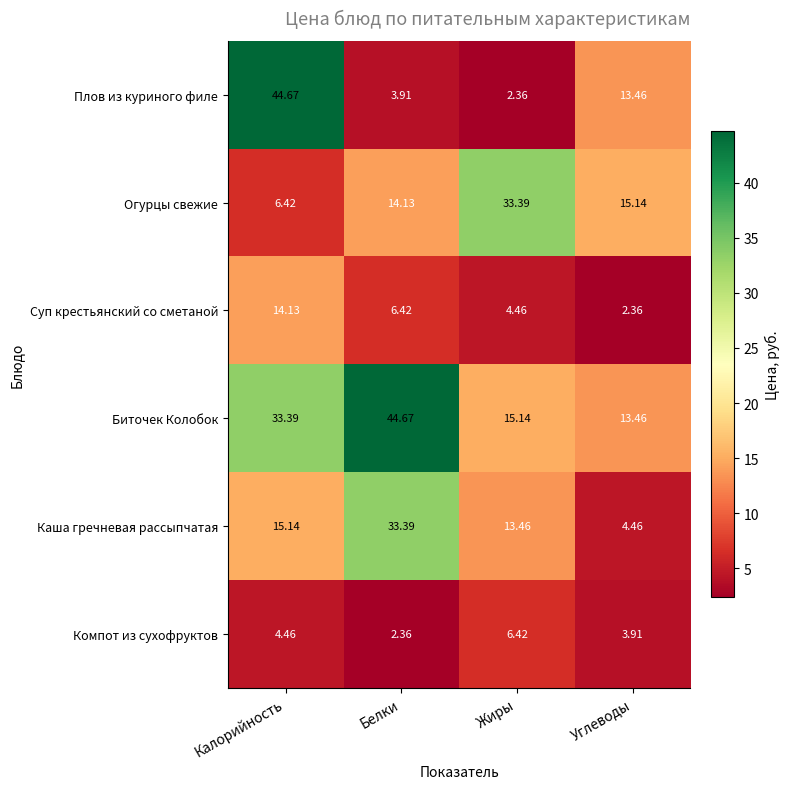

What is the difference between the highest and lowest values at Углеводы?

12.8